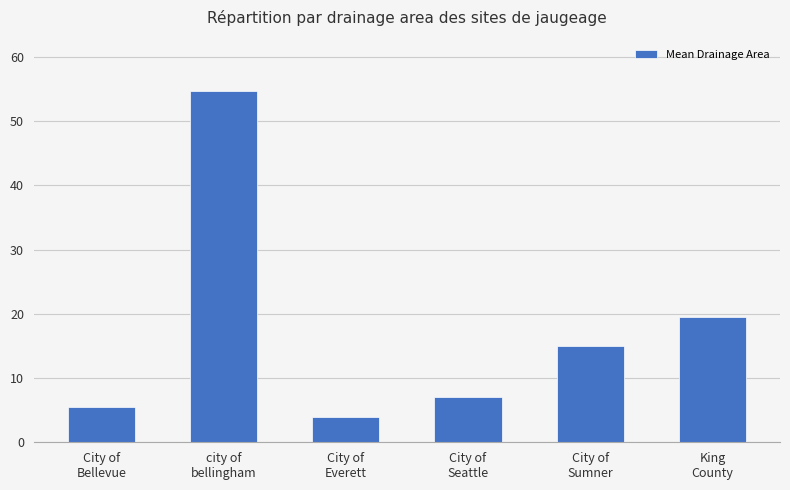

What is the change in value from City of
Seattle to King
County?

+12.5